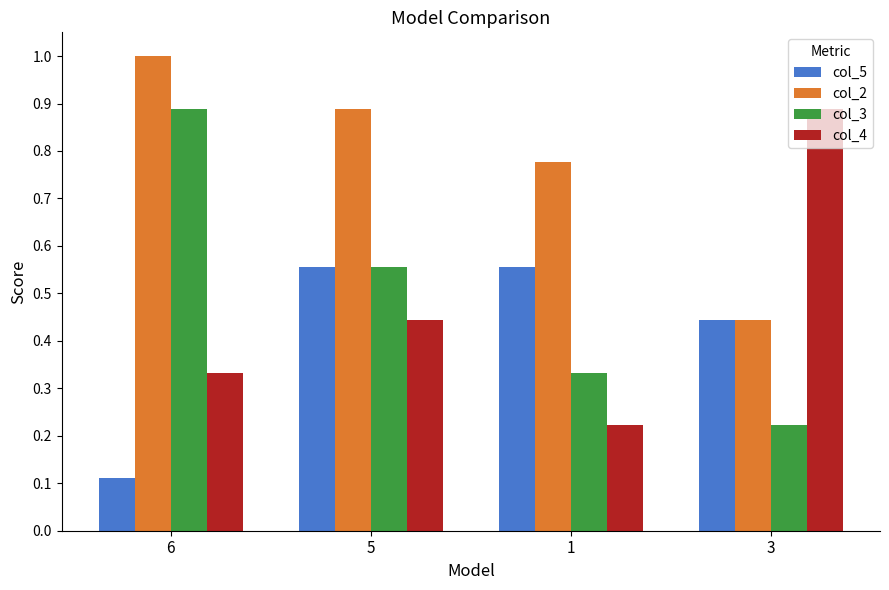

Which category has the highest value across all series?

6